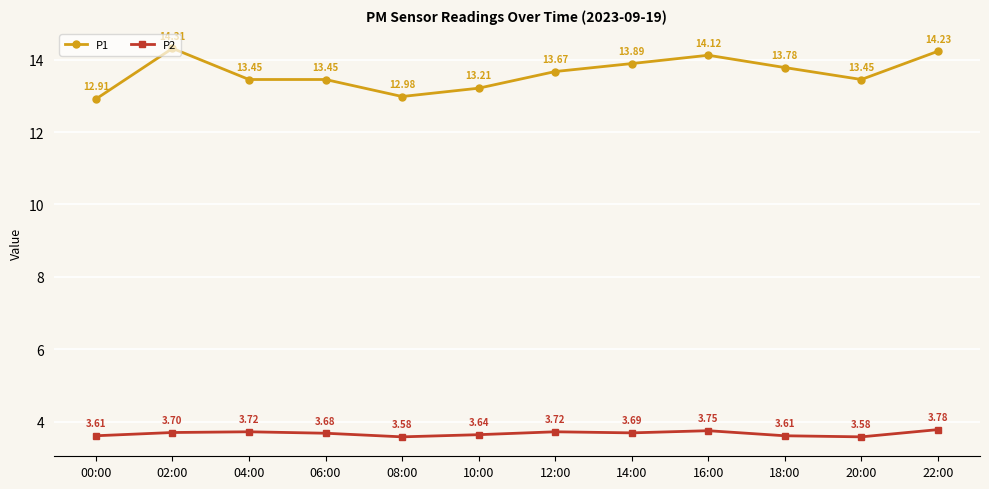

How many values in the P1 series exceed 13?

10